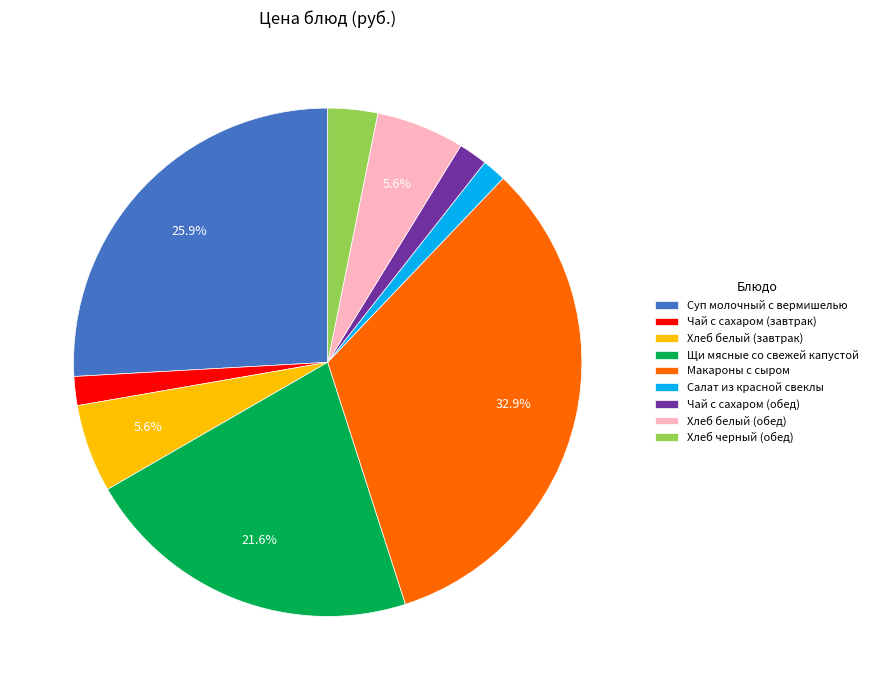

To the nearest percent, what portion does Хлеб белый (обед) represent?

6%